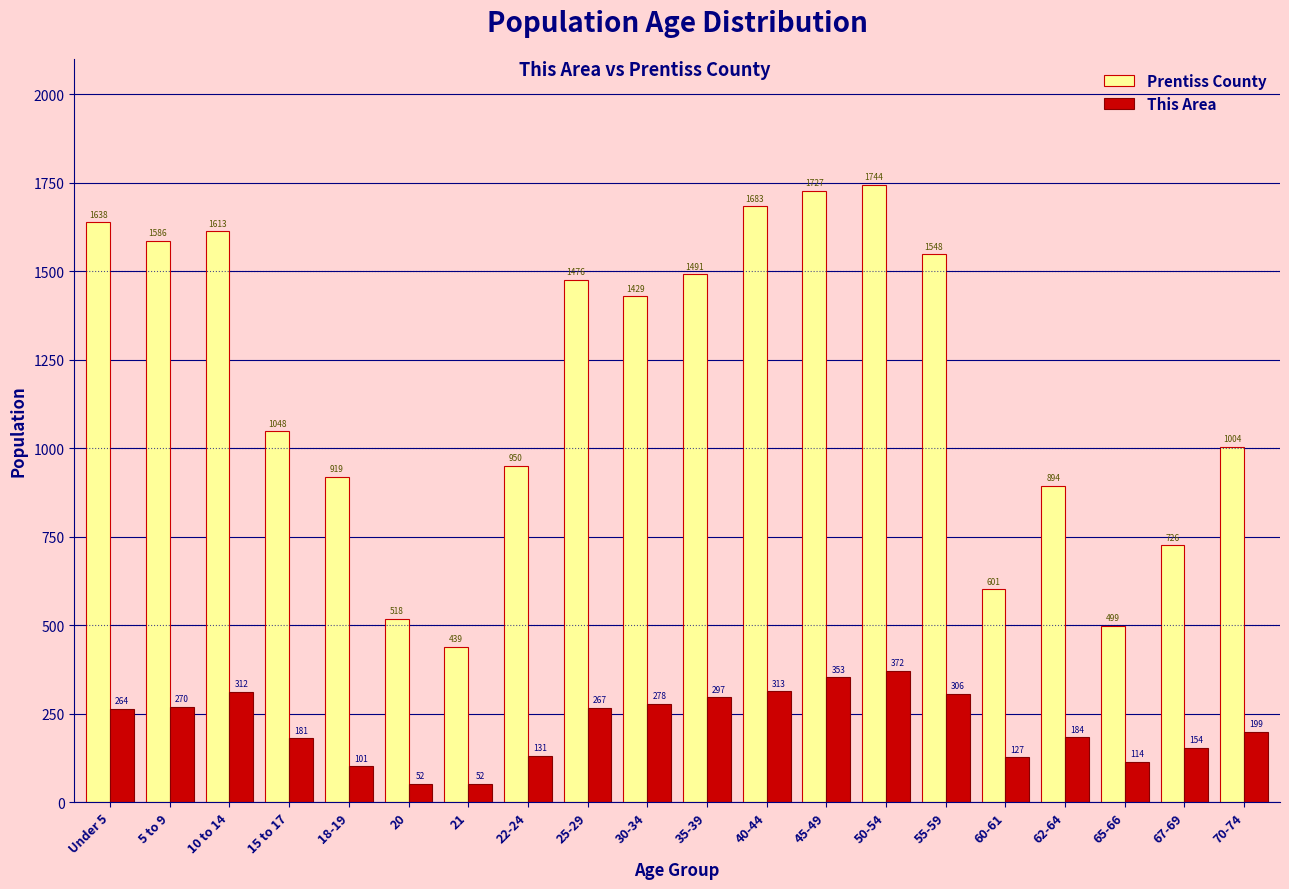

Reading left to right, transcribe all the data shown in this chart.

Prentiss County: 1638	1586	1613	1048	919	518	439	950	1476	1429	1491	1683	1727	1744	1548	601	894	499	726	1004
This Area: 264	270	312	181	101	52	52	131	267	278	297	313	353	372	306	127	184	114	154	199